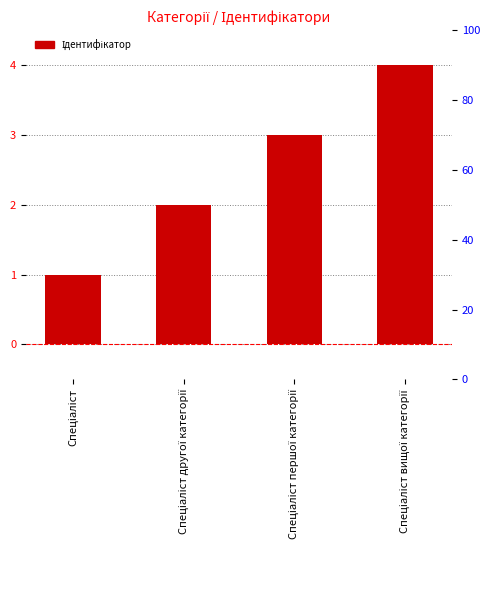

How many values exceed 3?

1